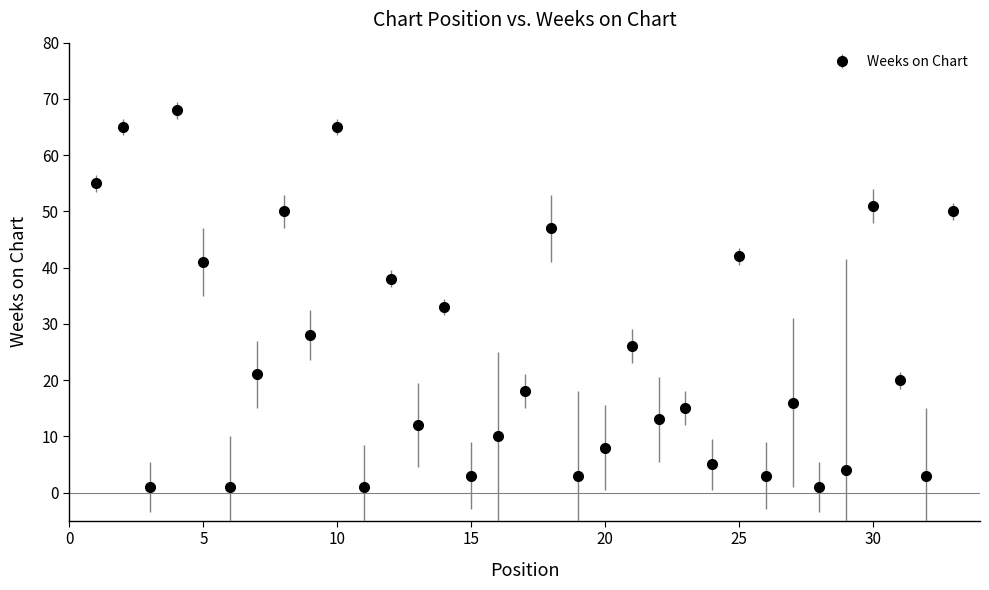

What is the value of the 9th point from the left?

28